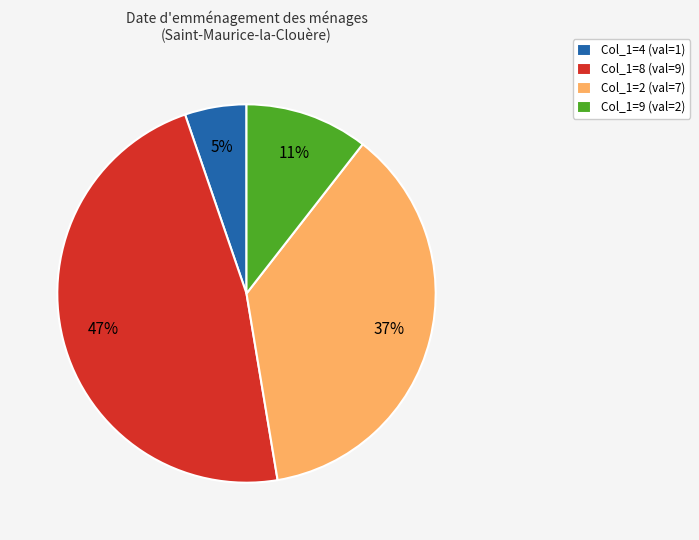

Which slice is the largest?

Col_1=8 (val=9)